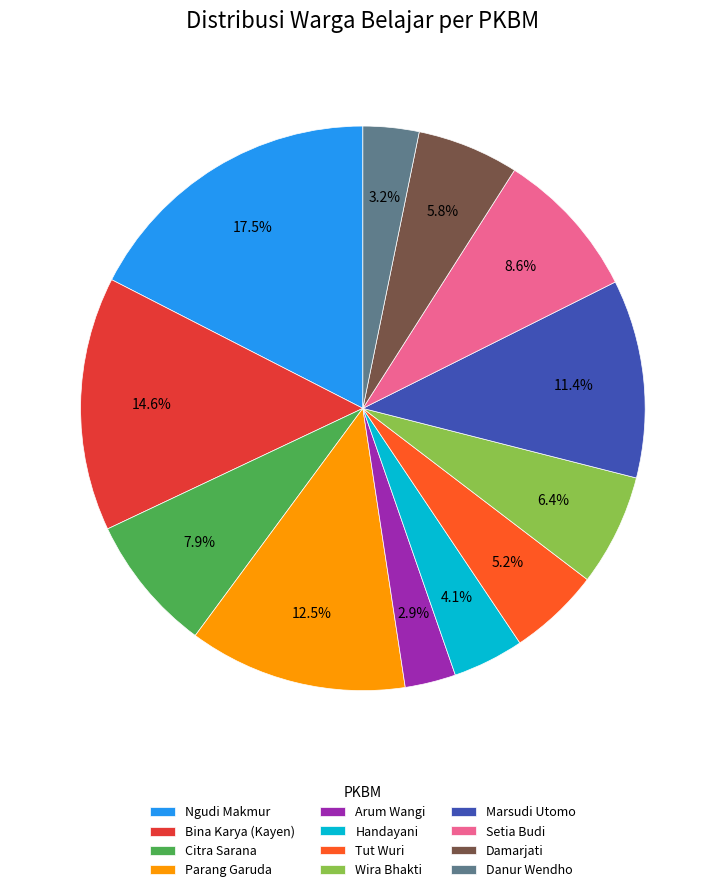

To the nearest percent, what is the difference between the Setia Budi and Tut Wuri slice percentages?

3%